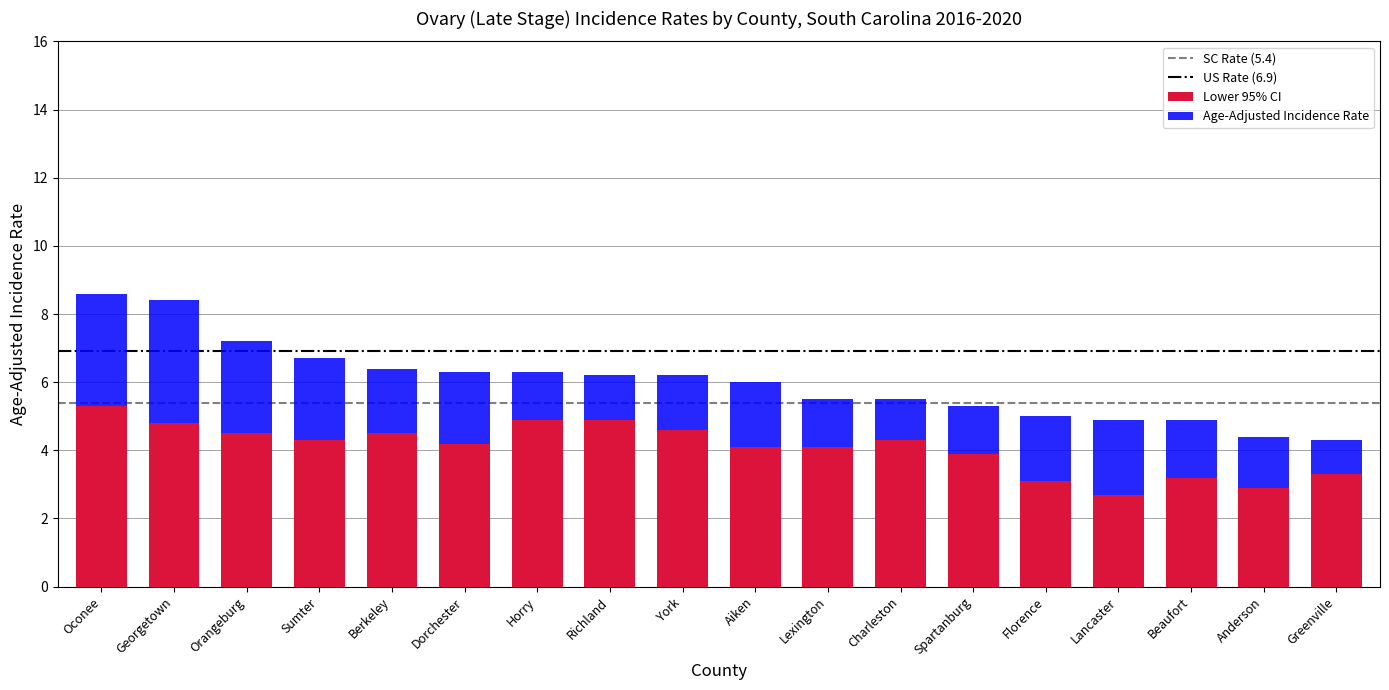

Does the chart contain any negative values?

No